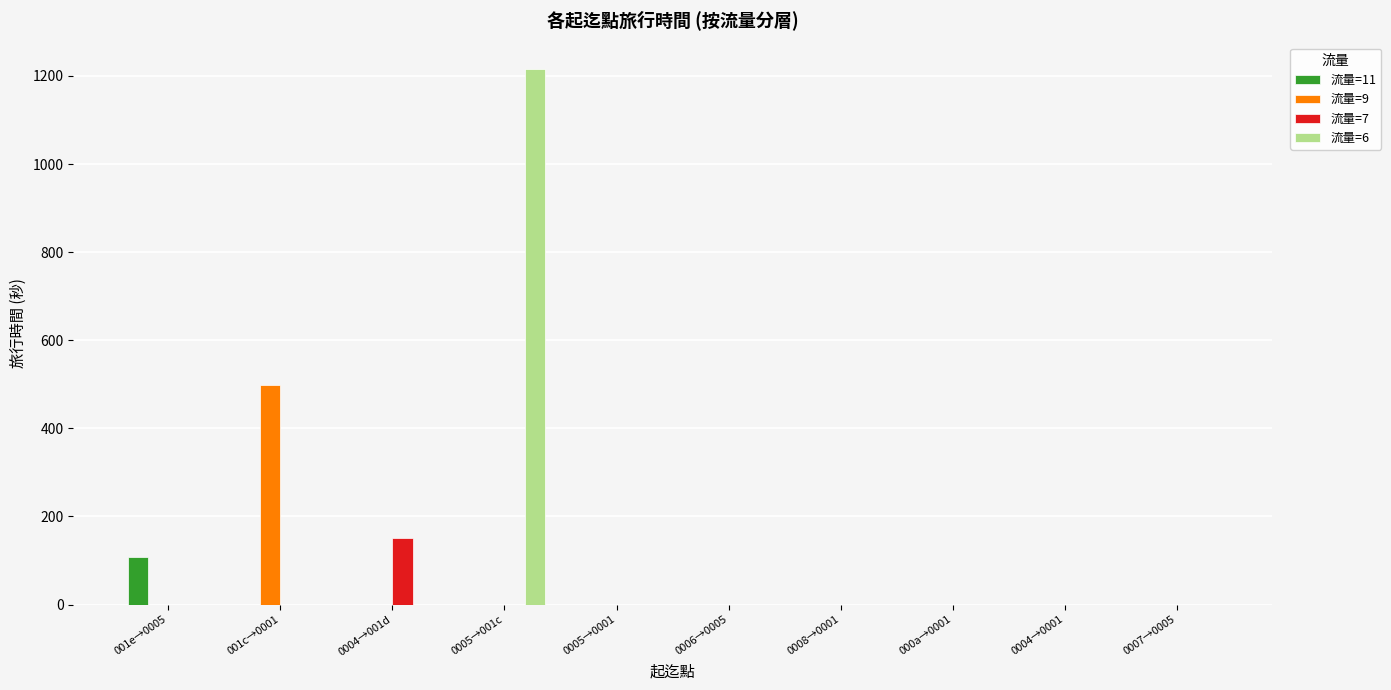

The value of 流量=9 at 000a→0001 is 0. True or false?

True